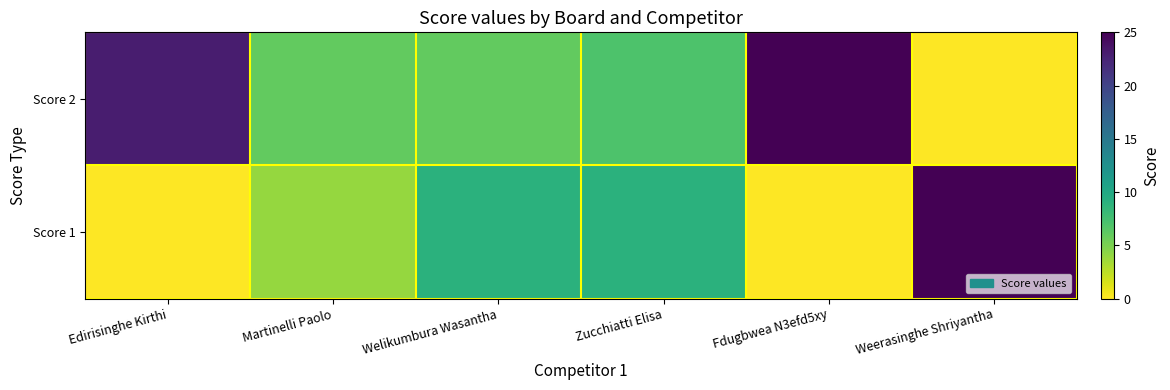

How many categories are shown in the chart?

6